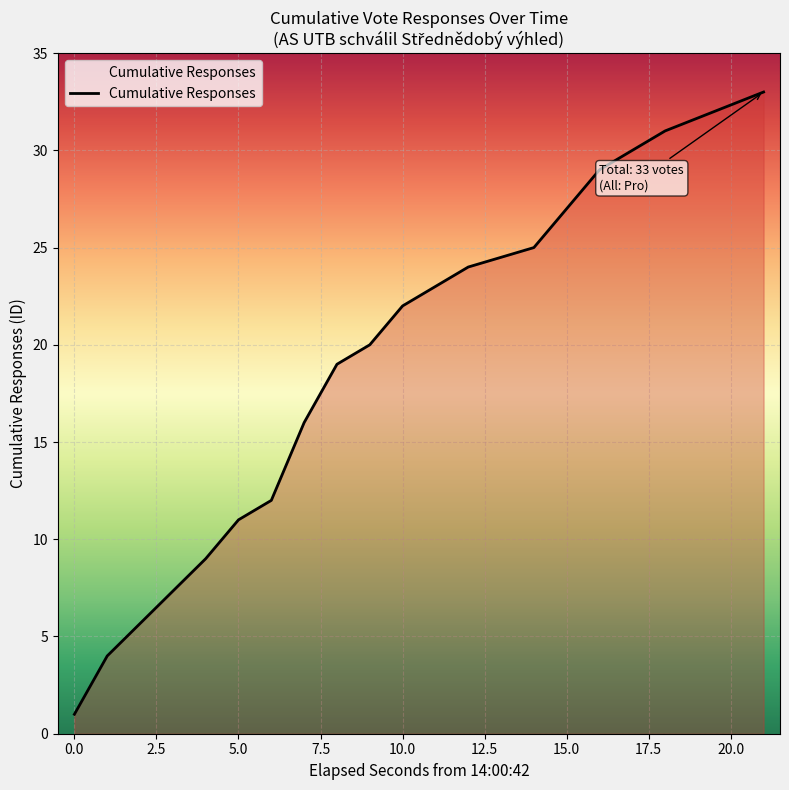

What is the average value?

19